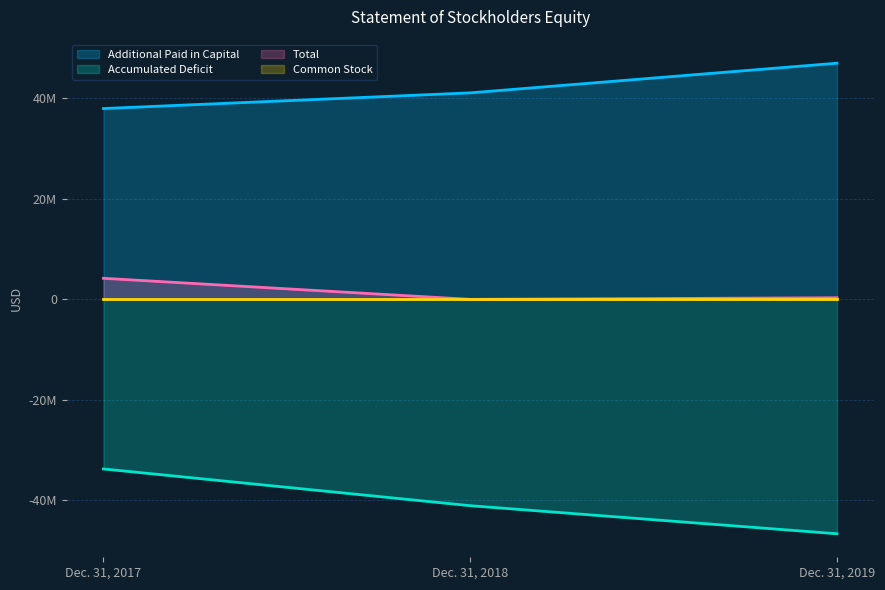

Which series has the widest spread of values?

Accumulated Deficit